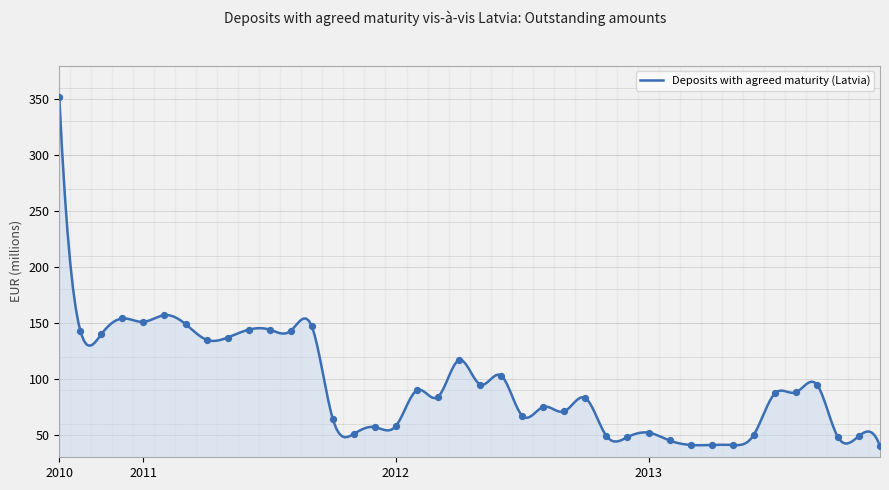

What is the change in value from 2010-09 to 2011-12?

-295